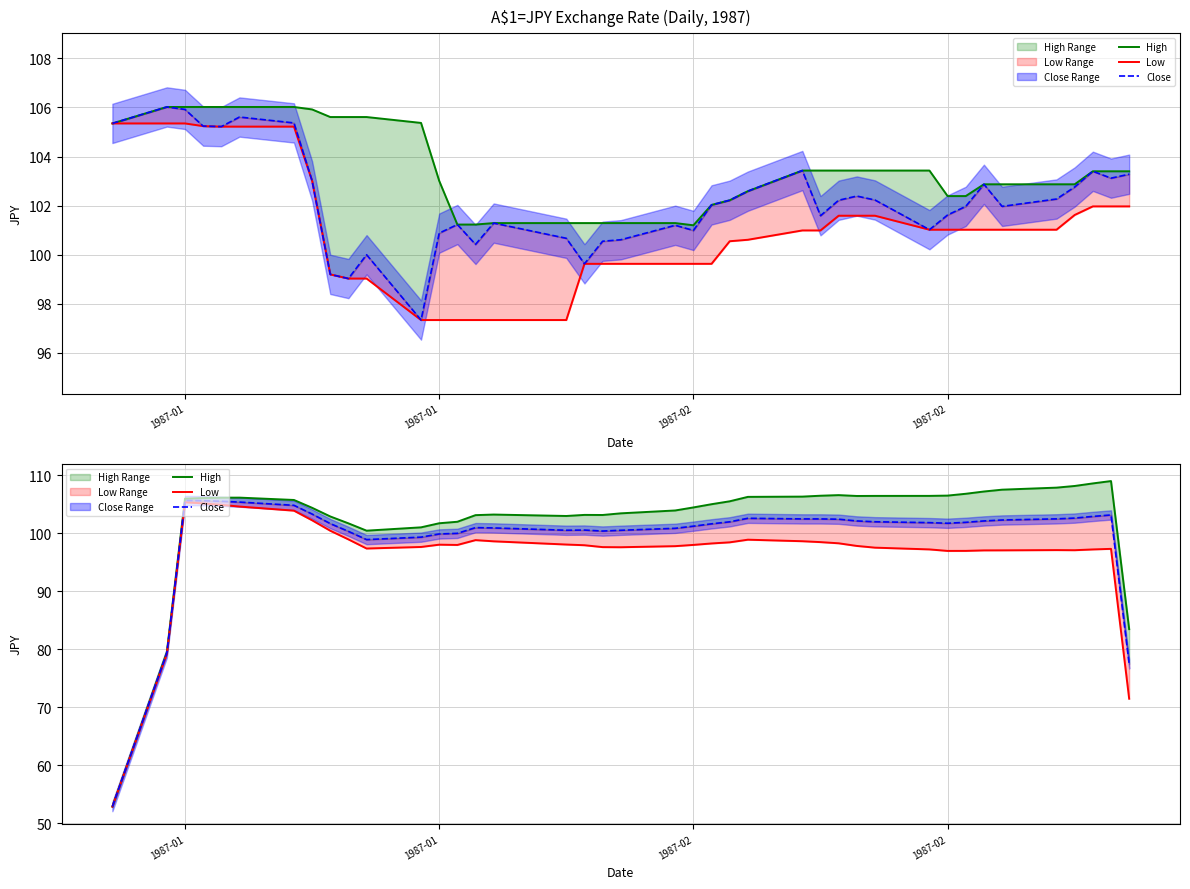

How many interior local peaks does the Low series have?

6